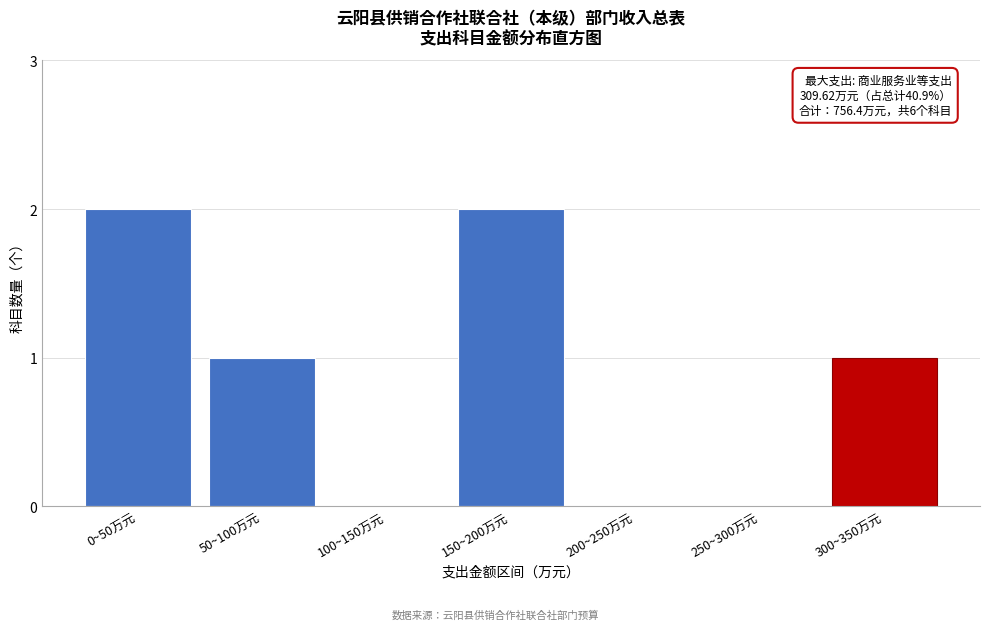

Reading left to right, list all the values displayed in this chart.

0~50万元=2	50~100万元=1	100~150万元=0	150~200万元=2	200~250万元=0	250~300万元=0	300~350万元=1